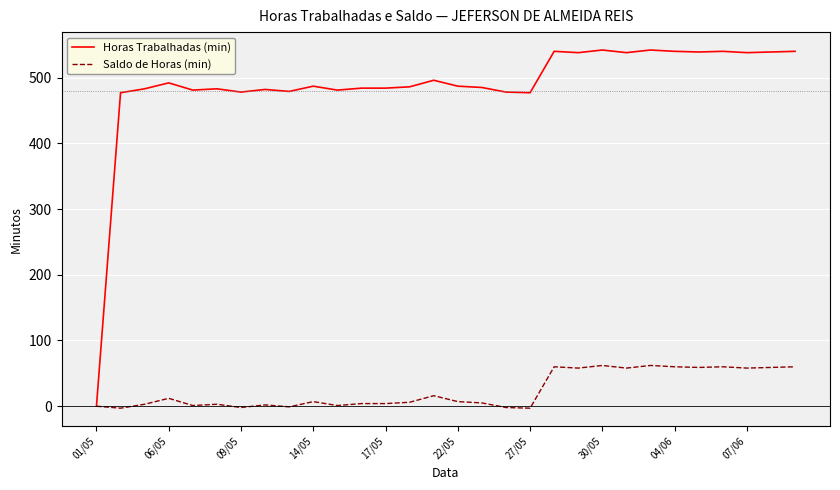

Which series has the largest total across all categories?

Horas Trabalhadas (min)